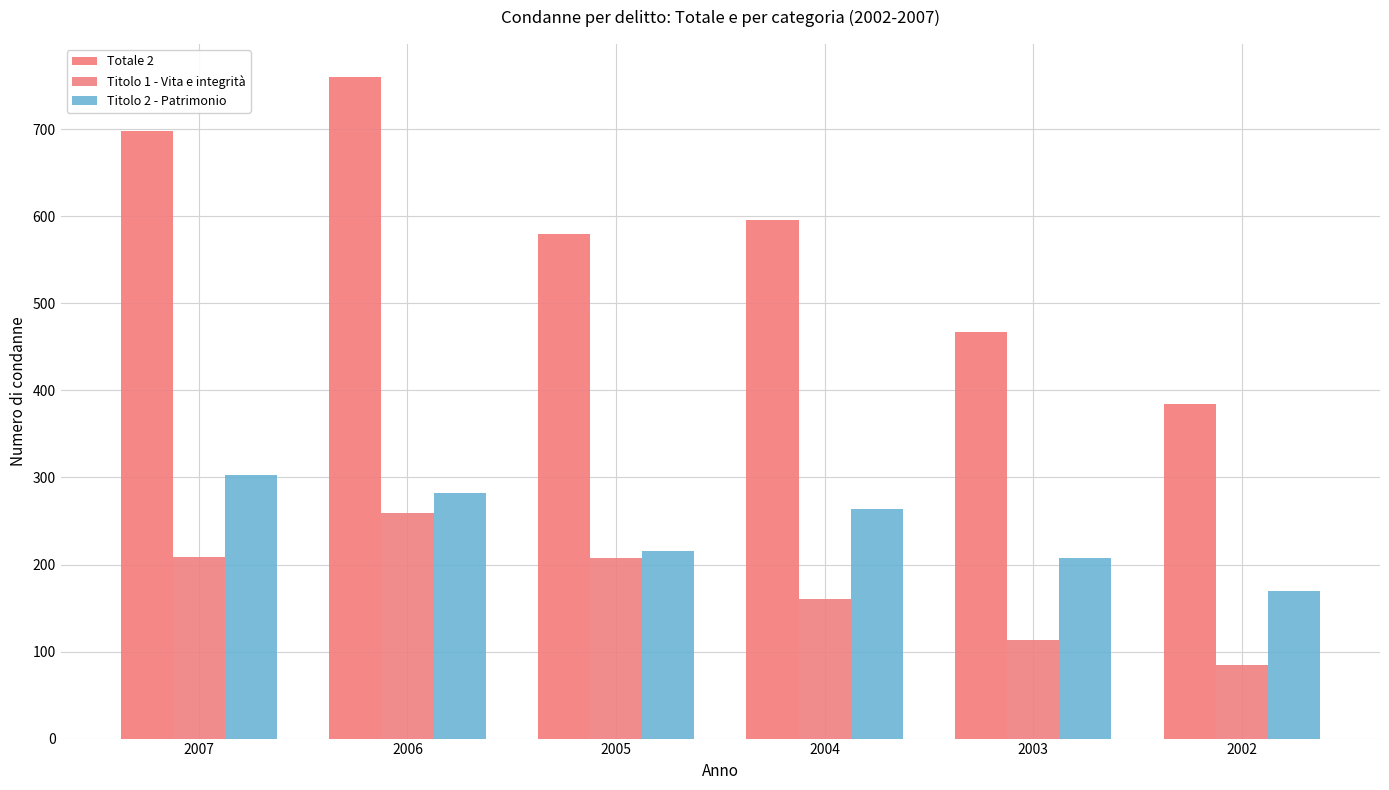

List the labels in order of Titolo 2 - Patrimonio value, largest first.

2007, 2006, 2004, 2005, 2003, 2002